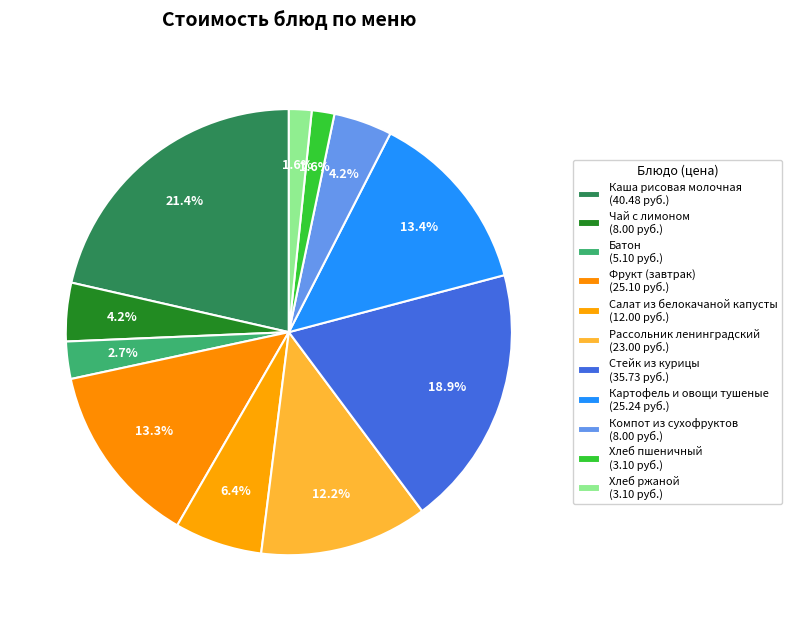

How many segments does this pie chart have?

11